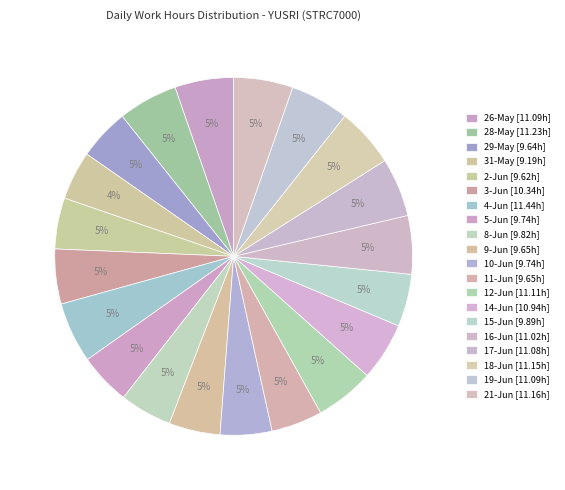

Approximately how many times larger is the value at 17-Jun compared to 18-Jun?

1.0